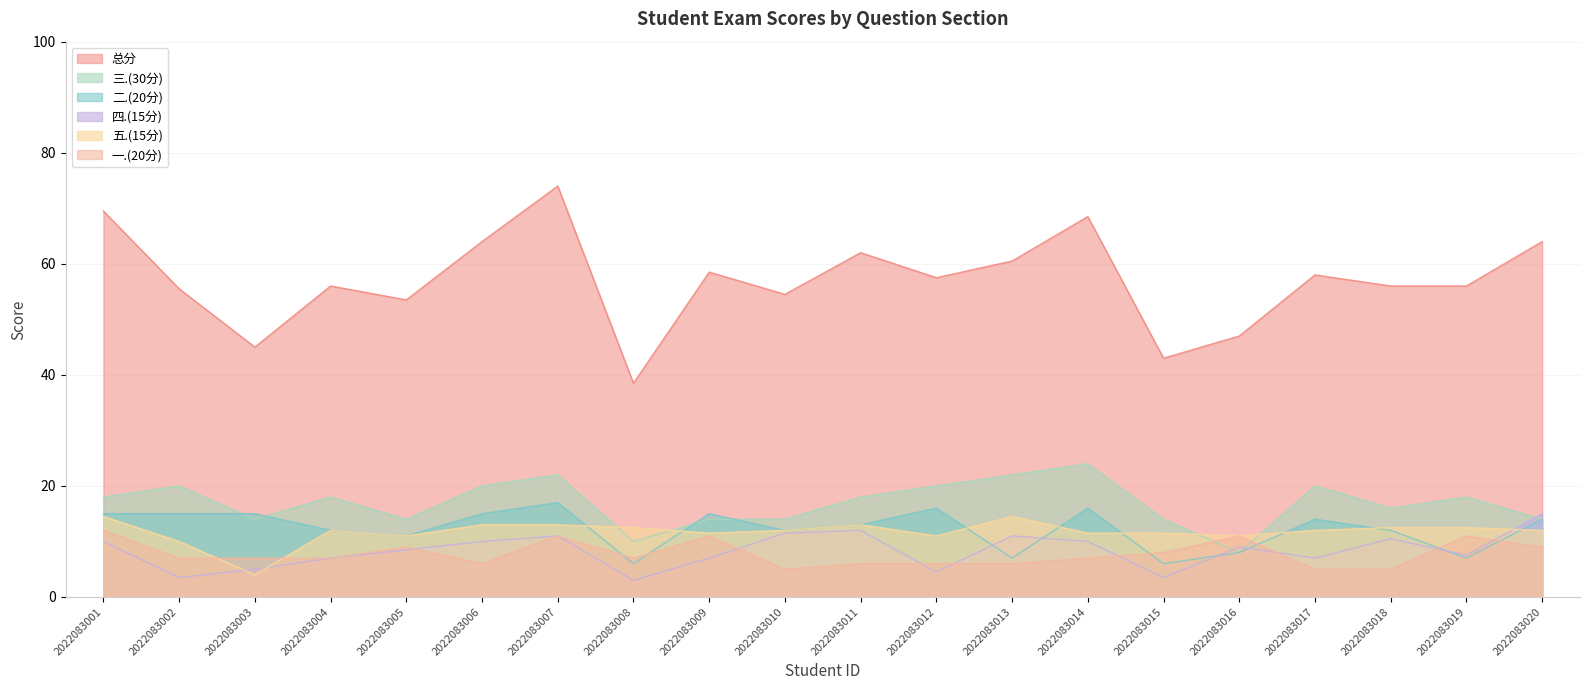

Reading left to right, extract all data points from this chart.

一.(20分): 12.0	7.0	7.0	7.0	9.0	6.0	11.0	7.0	11.0	5.0	6.0	6.0	6.0	7.0	8.0	11.0	5.0	5.0	11.0	9.0
二.(20分): 15.0	15.0	15.0	12.0	11.0	15.0	17.0	6.0	15.0	12.0	13.0	16.0	7.0	16.0	6.0	8.0	14.0	12.0	7.0	14.0
三.(30分): 18.0	20.0	14.0	18.0	14.0	20.0	22.0	10.0	14.0	14.0	18.0	20.0	22.0	24.0	14.0	8.0	20.0	16.0	18.0	14.0
四.(15分): 10.0	3.5	5.0	7.0	8.5	10.0	11.0	3.0	7.0	11.5	12.0	4.5	11.0	10.0	3.5	9.0	7.0	10.5	7.5	15.0
五.(15分): 14.5	10.0	4.0	12.0	11.0	13.0	13.0	12.5	11.5	12.0	13.0	11.0	14.5	11.5	11.5	11.0	12.0	12.5	12.5	12.0
总分: 69.5	55.5	45.0	56.0	53.5	64.0	74.0	38.5	58.5	54.5	62.0	57.5	60.5	68.5	43.0	47.0	58.0	56.0	56.0	64.0